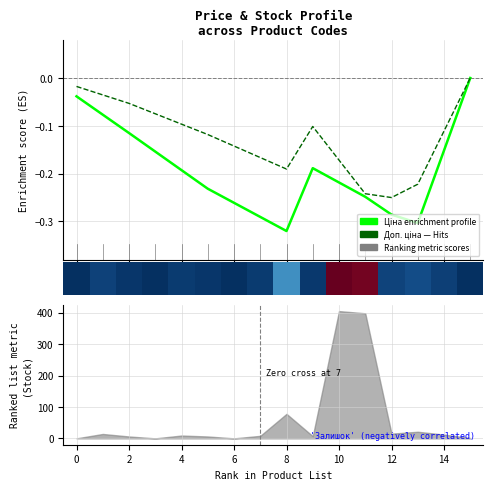

Which series changed the most between 2 and 15?

Ціна (enrichment)